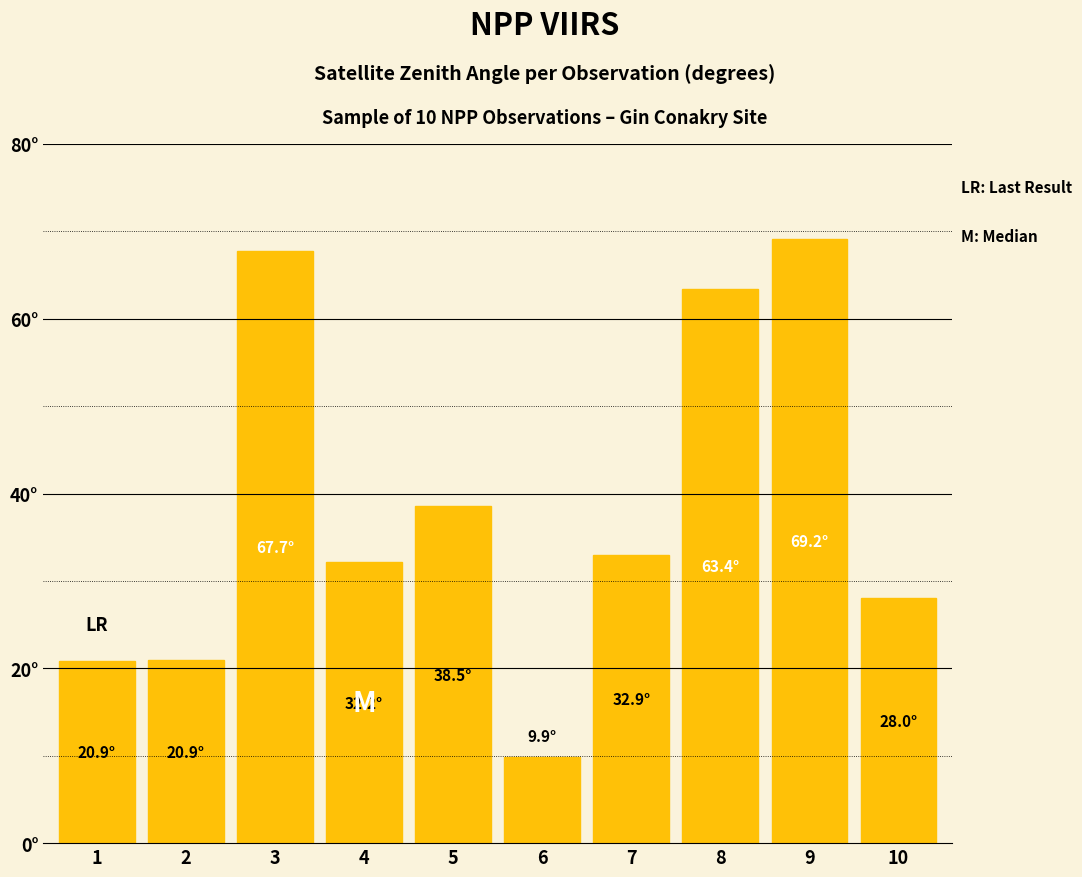

The chart shows a value of 16.6 at 6. True or false?

False